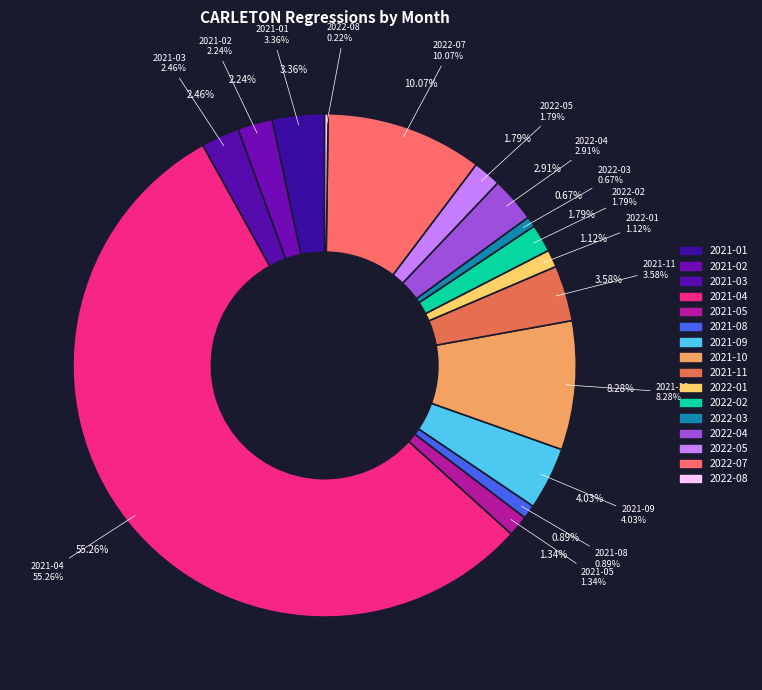

To the nearest percent, what is the difference between the 2021-11 and 2022-01 slice percentages?

2%